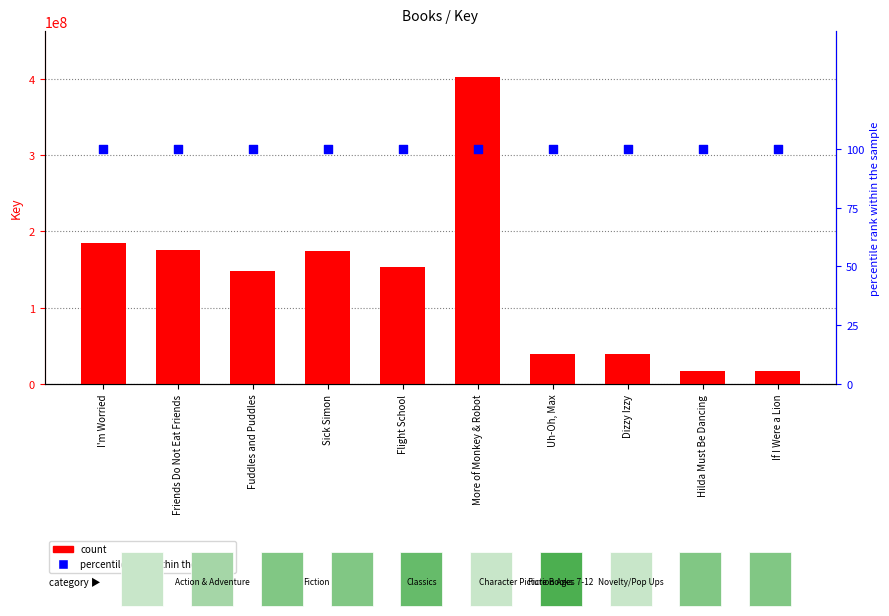

Which series contains the highest Y value?

count